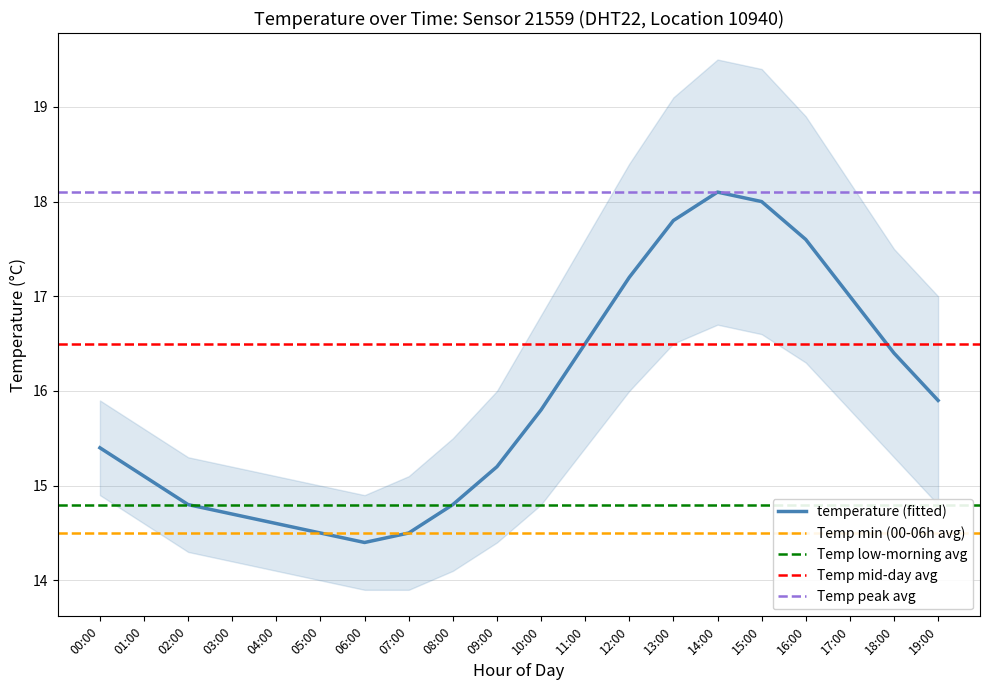

Which series changed the most between 01:00 and 09:00?

temp_upper